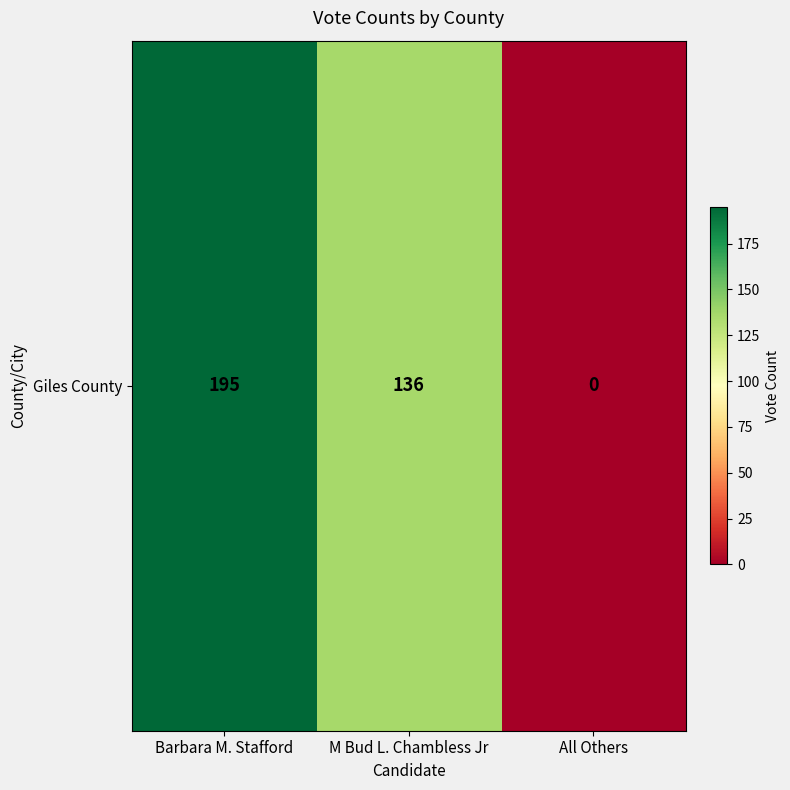

How many values are between 0 and 195?

3